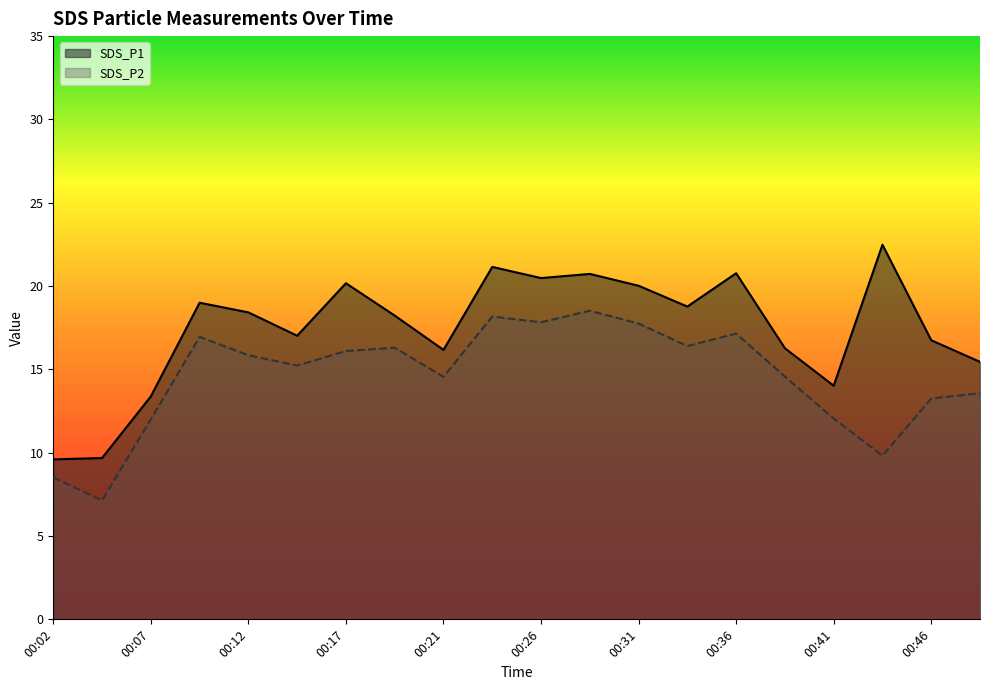

What is the total value across all series at 00:31?

37.8